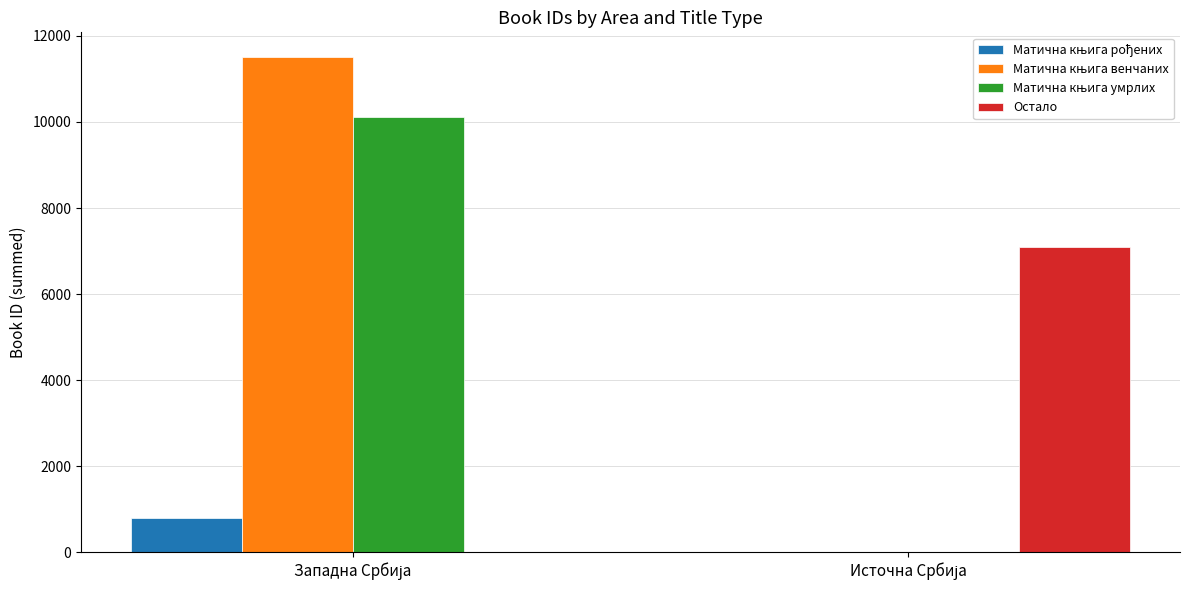

How many values in Остало are above zero?

1